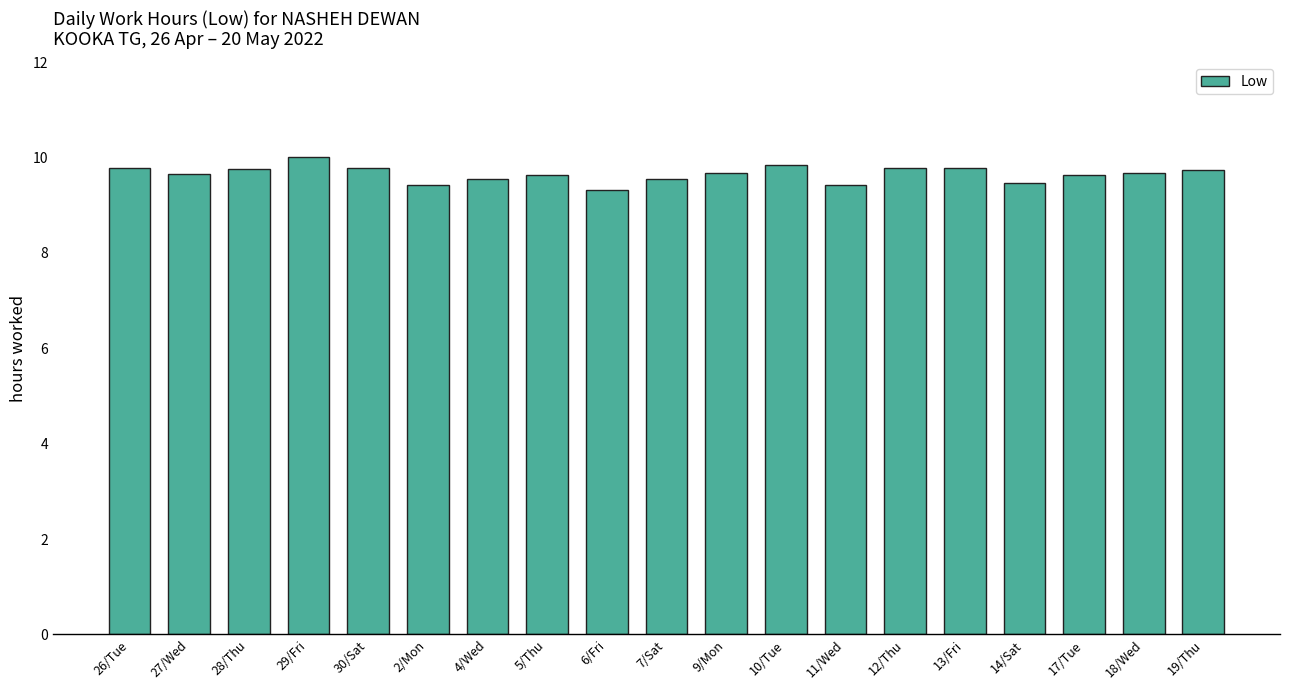

What is the label of the 8th bar from the left?

5/Thu